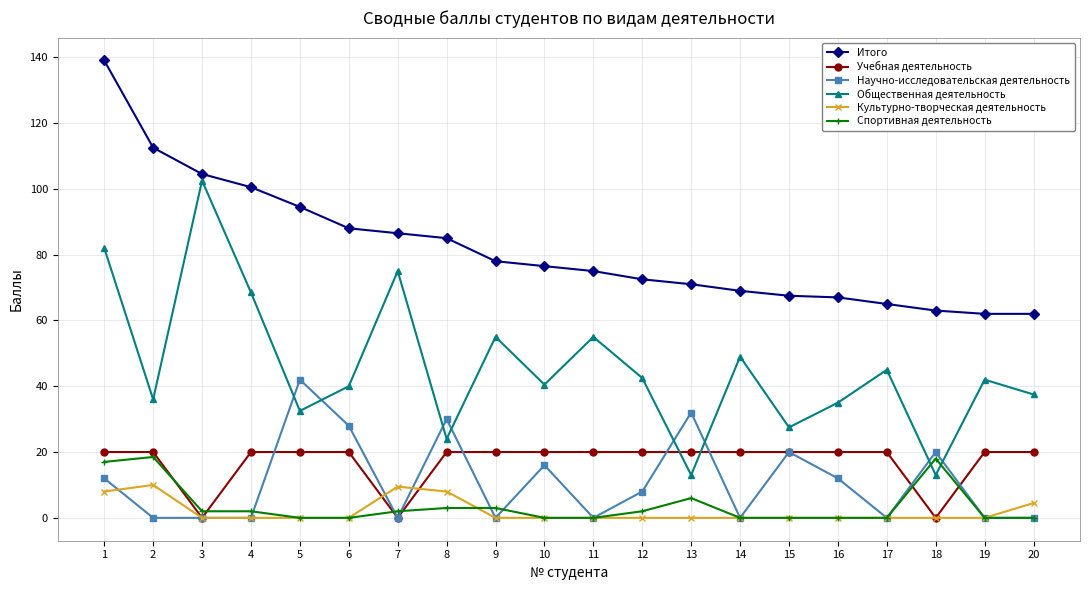

The value of Учебная деятельность at 18 is 0.0. True or false?

True